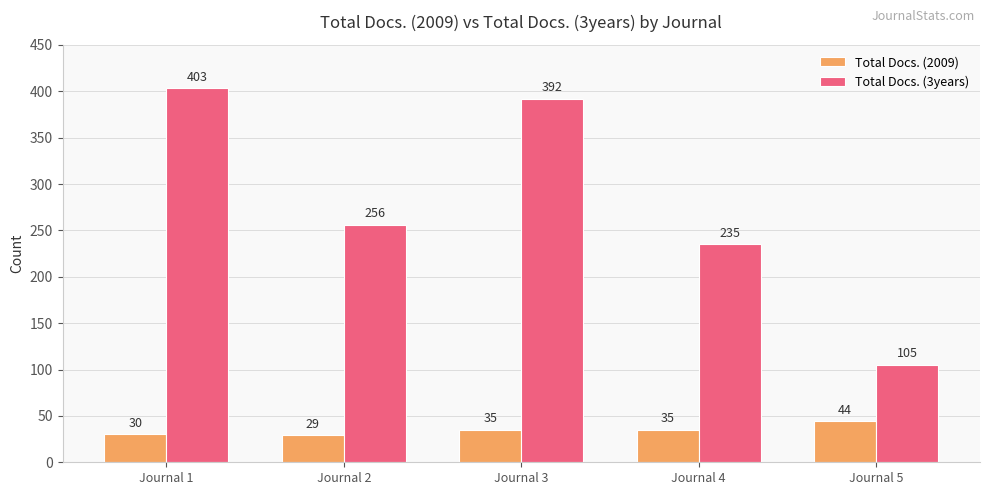

At Journal 3, list the series in order from largest to smallest.

Total Docs. (3years), Total Docs. (2009)